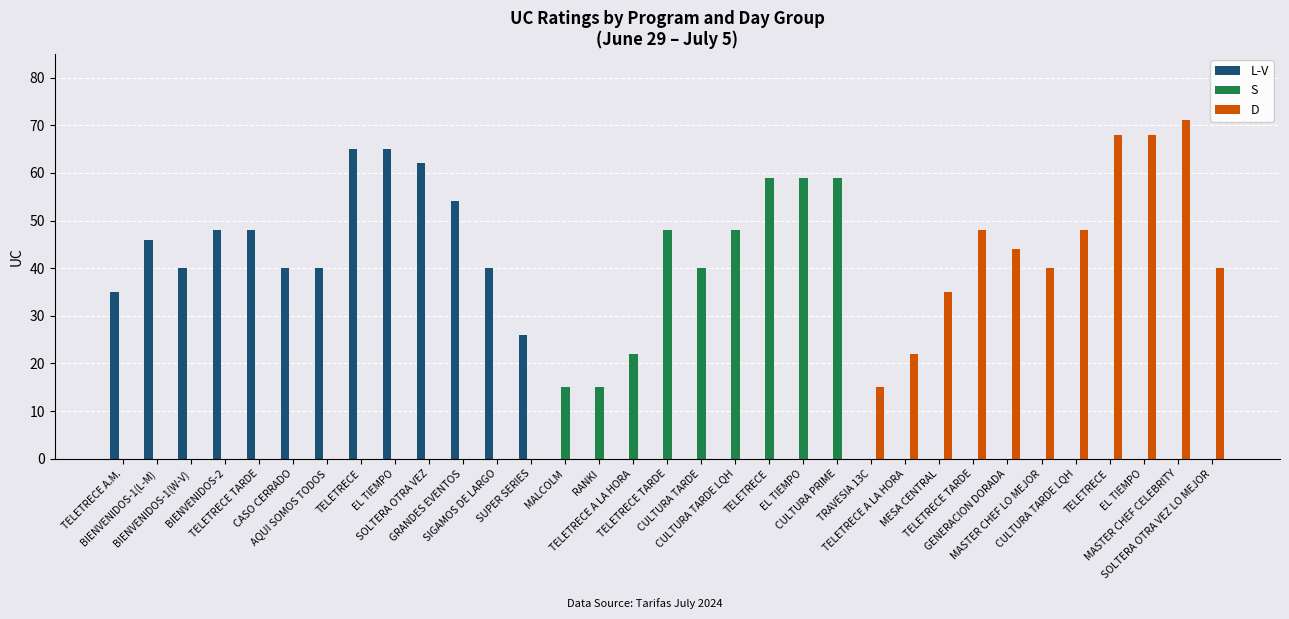

Which category has the lowest value in the D series?

TELETRECE A.M.